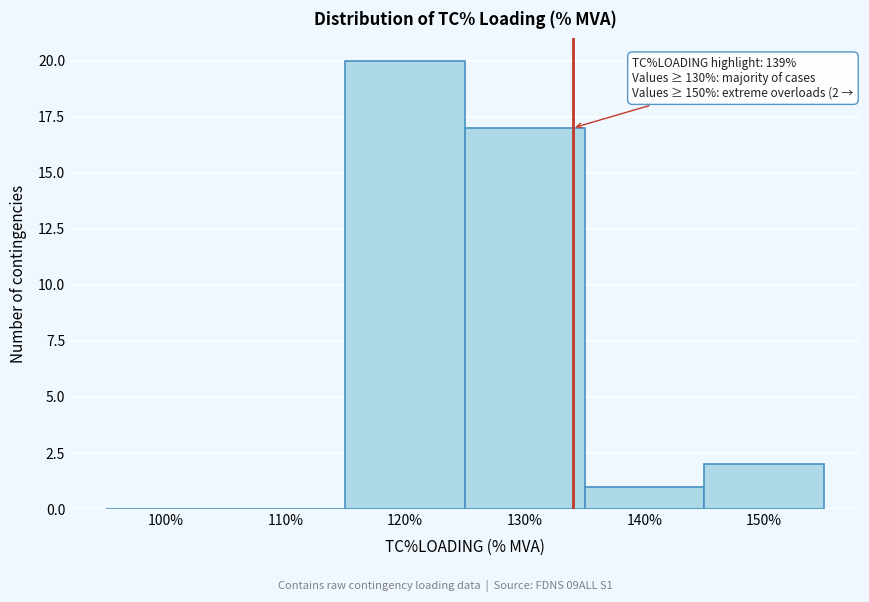

Reading right to left, transcribe all the data shown in this chart.

150%=2	140%=1	130%=17	120%=20	110%=0	100%=0